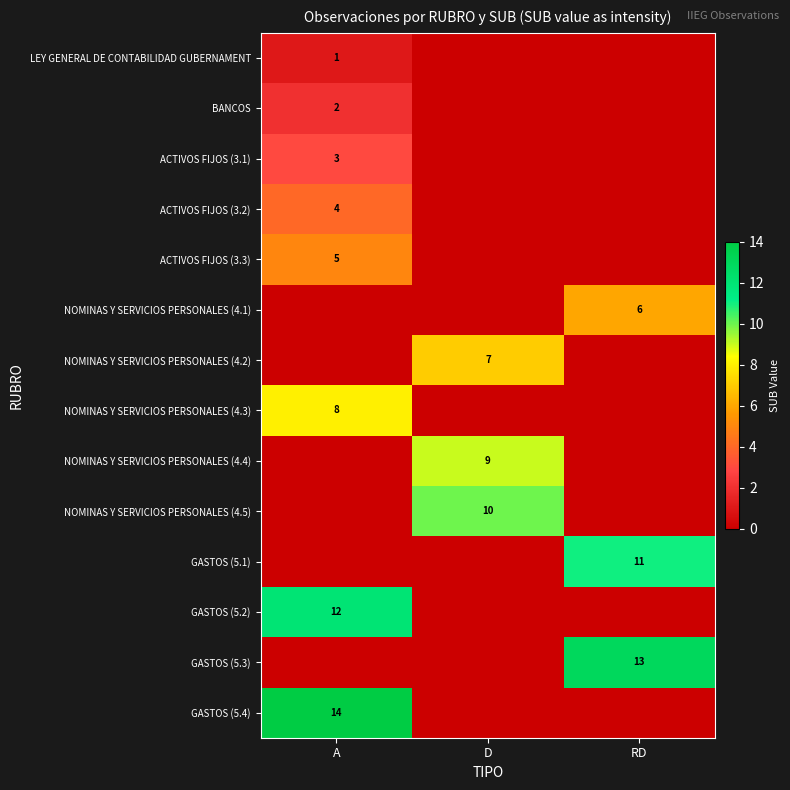

Is it true that NOMINAS Y SERVICIOS PERSONALES (4.1) equals 9 at RD?

False